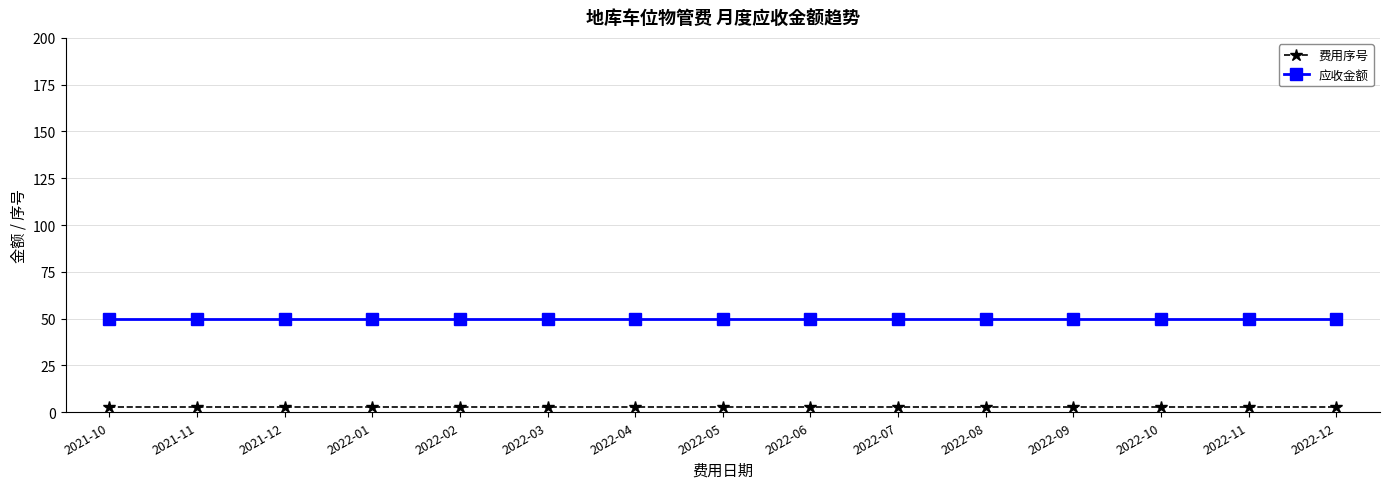

What is the label of the 13th point from the left?

2022-10